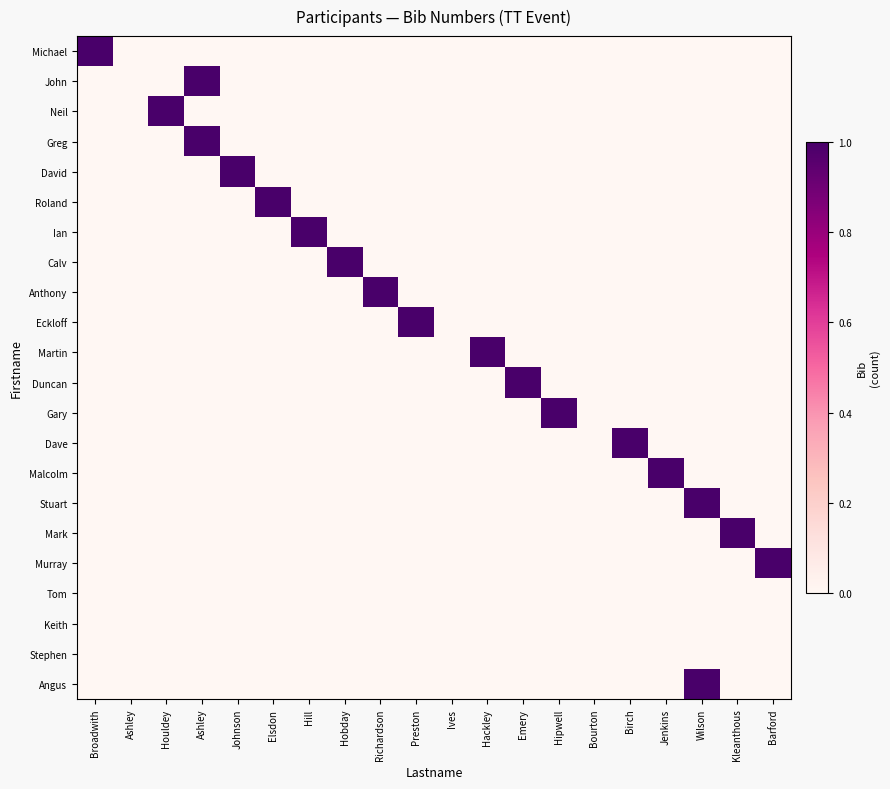

Reading right to left, transcribe all the data shown in this chart.

Michael: Barford=0	Kleanthous=0	Wilson=0	Jenkins=0	Birch=0	Bourton=0	Hipwell=0	Emery=0	Hackley=0	Ives=0	Preston=0	Richardson=0	Hobday=0	Hill=0	Elsdon=0	Johnson=0	Ashley=0	Houldey=0	Ashley=0	Broadwith=1
John: Barford=0	Kleanthous=0	Wilson=0	Jenkins=0	Birch=0	Bourton=0	Hipwell=0	Emery=0	Hackley=0	Ives=0	Preston=0	Richardson=0	Hobday=0	Hill=0	Elsdon=0	Johnson=0	Ashley=1	Houldey=0	Ashley=0	Broadwith=0
Neil: Barford=0	Kleanthous=0	Wilson=0	Jenkins=0	Birch=0	Bourton=0	Hipwell=0	Emery=0	Hackley=0	Ives=0	Preston=0	Richardson=0	Hobday=0	Hill=0	Elsdon=0	Johnson=0	Ashley=0	Houldey=1	Ashley=0	Broadwith=0
Greg: Barford=0	Kleanthous=0	Wilson=0	Jenkins=0	Birch=0	Bourton=0	Hipwell=0	Emery=0	Hackley=0	Ives=0	Preston=0	Richardson=0	Hobday=0	Hill=0	Elsdon=0	Johnson=0	Ashley=1	Houldey=0	Ashley=0	Broadwith=0
David: Barford=0	Kleanthous=0	Wilson=0	Jenkins=0	Birch=0	Bourton=0	Hipwell=0	Emery=0	Hackley=0	Ives=0	Preston=0	Richardson=0	Hobday=0	Hill=0	Elsdon=0	Johnson=1	Ashley=0	Houldey=0	Ashley=0	Broadwith=0
Roland: Barford=0	Kleanthous=0	Wilson=0	Jenkins=0	Birch=0	Bourton=0	Hipwell=0	Emery=0	Hackley=0	Ives=0	Preston=0	Richardson=0	Hobday=0	Hill=0	Elsdon=1	Johnson=0	Ashley=0	Houldey=0	Ashley=0	Broadwith=0
Ian: Barford=0	Kleanthous=0	Wilson=0	Jenkins=0	Birch=0	Bourton=0	Hipwell=0	Emery=0	Hackley=0	Ives=0	Preston=0	Richardson=0	Hobday=0	Hill=1	Elsdon=0	Johnson=0	Ashley=0	Houldey=0	Ashley=0	Broadwith=0
Calv: Barford=0	Kleanthous=0	Wilson=0	Jenkins=0	Birch=0	Bourton=0	Hipwell=0	Emery=0	Hackley=0	Ives=0	Preston=0	Richardson=0	Hobday=1	Hill=0	Elsdon=0	Johnson=0	Ashley=0	Houldey=0	Ashley=0	Broadwith=0
Anthony: Barford=0	Kleanthous=0	Wilson=0	Jenkins=0	Birch=0	Bourton=0	Hipwell=0	Emery=0	Hackley=0	Ives=0	Preston=0	Richardson=1	Hobday=0	Hill=0	Elsdon=0	Johnson=0	Ashley=0	Houldey=0	Ashley=0	Broadwith=0
Eckloff: Barford=0	Kleanthous=0	Wilson=0	Jenkins=0	Birch=0	Bourton=0	Hipwell=0	Emery=0	Hackley=0	Ives=0	Preston=1	Richardson=0	Hobday=0	Hill=0	Elsdon=0	Johnson=0	Ashley=0	Houldey=0	Ashley=0	Broadwith=0
Martin: Barford=0	Kleanthous=0	Wilson=0	Jenkins=0	Birch=0	Bourton=0	Hipwell=0	Emery=0	Hackley=1	Ives=0	Preston=0	Richardson=0	Hobday=0	Hill=0	Elsdon=0	Johnson=0	Ashley=0	Houldey=0	Ashley=0	Broadwith=0
Duncan: Barford=0	Kleanthous=0	Wilson=0	Jenkins=0	Birch=0	Bourton=0	Hipwell=0	Emery=1	Hackley=0	Ives=0	Preston=0	Richardson=0	Hobday=0	Hill=0	Elsdon=0	Johnson=0	Ashley=0	Houldey=0	Ashley=0	Broadwith=0
Gary: Barford=0	Kleanthous=0	Wilson=0	Jenkins=0	Birch=0	Bourton=0	Hipwell=1	Emery=0	Hackley=0	Ives=0	Preston=0	Richardson=0	Hobday=0	Hill=0	Elsdon=0	Johnson=0	Ashley=0	Houldey=0	Ashley=0	Broadwith=0
Dave: Barford=0	Kleanthous=0	Wilson=0	Jenkins=0	Birch=1	Bourton=0	Hipwell=0	Emery=0	Hackley=0	Ives=0	Preston=0	Richardson=0	Hobday=0	Hill=0	Elsdon=0	Johnson=0	Ashley=0	Houldey=0	Ashley=0	Broadwith=0
Malcolm: Barford=0	Kleanthous=0	Wilson=0	Jenkins=1	Birch=0	Bourton=0	Hipwell=0	Emery=0	Hackley=0	Ives=0	Preston=0	Richardson=0	Hobday=0	Hill=0	Elsdon=0	Johnson=0	Ashley=0	Houldey=0	Ashley=0	Broadwith=0
Stuart: Barford=0	Kleanthous=0	Wilson=1	Jenkins=0	Birch=0	Bourton=0	Hipwell=0	Emery=0	Hackley=0	Ives=0	Preston=0	Richardson=0	Hobday=0	Hill=0	Elsdon=0	Johnson=0	Ashley=0	Houldey=0	Ashley=0	Broadwith=0
Mark: Barford=0	Kleanthous=1	Wilson=0	Jenkins=0	Birch=0	Bourton=0	Hipwell=0	Emery=0	Hackley=0	Ives=0	Preston=0	Richardson=0	Hobday=0	Hill=0	Elsdon=0	Johnson=0	Ashley=0	Houldey=0	Ashley=0	Broadwith=0
Murray: Barford=1	Kleanthous=0	Wilson=0	Jenkins=0	Birch=0	Bourton=0	Hipwell=0	Emery=0	Hackley=0	Ives=0	Preston=0	Richardson=0	Hobday=0	Hill=0	Elsdon=0	Johnson=0	Ashley=0	Houldey=0	Ashley=0	Broadwith=0
Tom: Barford=0	Kleanthous=0	Wilson=0	Jenkins=0	Birch=0	Bourton=0	Hipwell=0	Emery=0	Hackley=0	Ives=0	Preston=0	Richardson=0	Hobday=0	Hill=0	Elsdon=0	Johnson=0	Ashley=0	Houldey=0	Ashley=0	Broadwith=0
Keith: Barford=0	Kleanthous=0	Wilson=0	Jenkins=0	Birch=0	Bourton=0	Hipwell=0	Emery=0	Hackley=0	Ives=0	Preston=0	Richardson=0	Hobday=0	Hill=0	Elsdon=0	Johnson=0	Ashley=0	Houldey=0	Ashley=0	Broadwith=0
Stephen: Barford=0	Kleanthous=0	Wilson=0	Jenkins=0	Birch=0	Bourton=0	Hipwell=0	Emery=0	Hackley=0	Ives=0	Preston=0	Richardson=0	Hobday=0	Hill=0	Elsdon=0	Johnson=0	Ashley=0	Houldey=0	Ashley=0	Broadwith=0
Angus: Barford=0	Kleanthous=0	Wilson=1	Jenkins=0	Birch=0	Bourton=0	Hipwell=0	Emery=0	Hackley=0	Ives=0	Preston=0	Richardson=0	Hobday=0	Hill=0	Elsdon=0	Johnson=0	Ashley=0	Houldey=0	Ashley=0	Broadwith=0